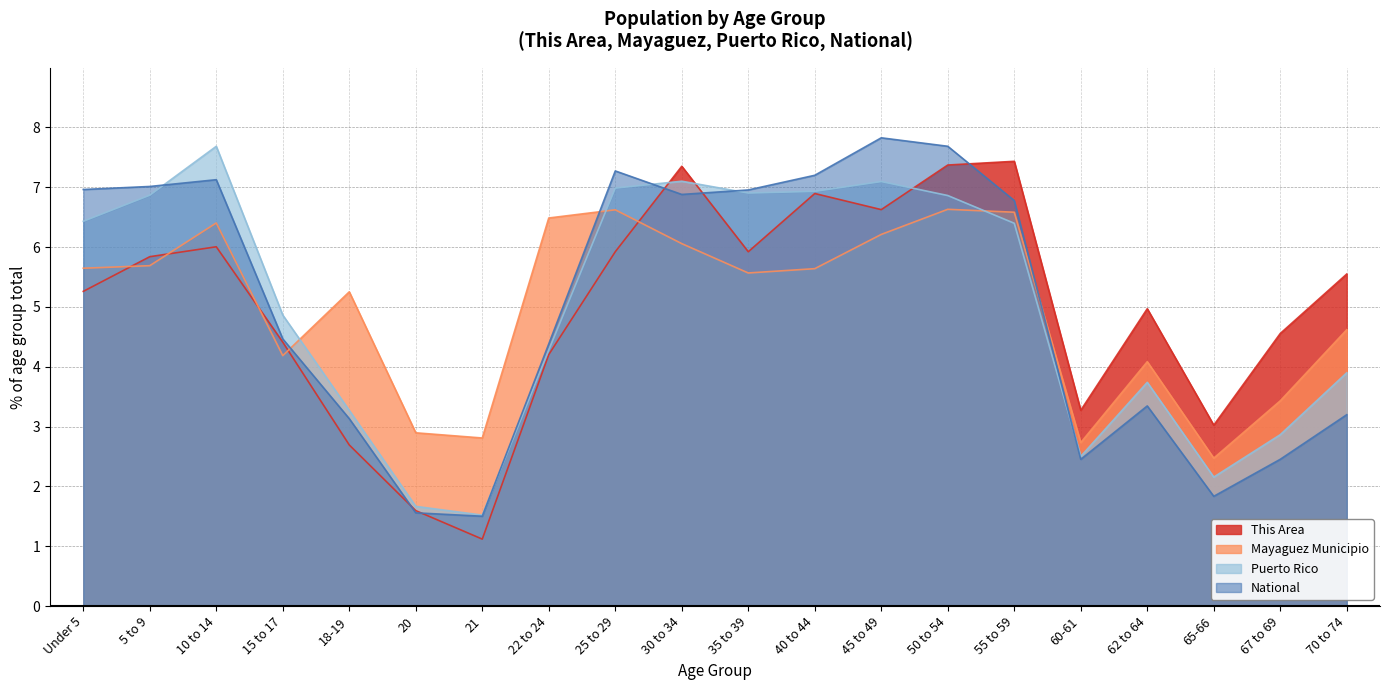

Which series has the largest total across all categories?

This Area